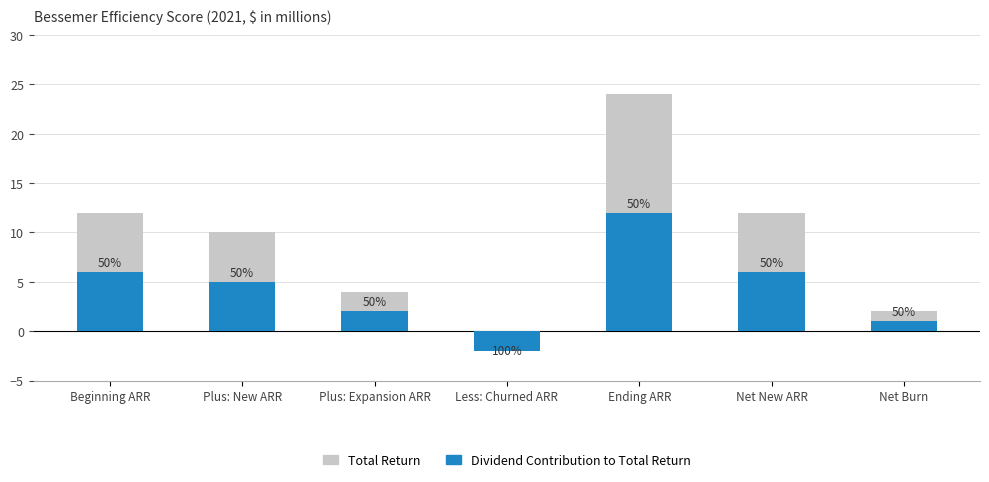

What is the greatest value displayed?

24